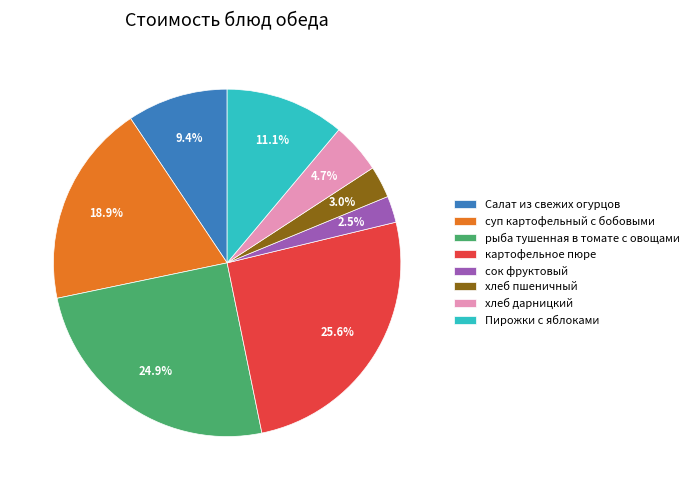

Is Пирожки с яблоками the majority of the pie?

No